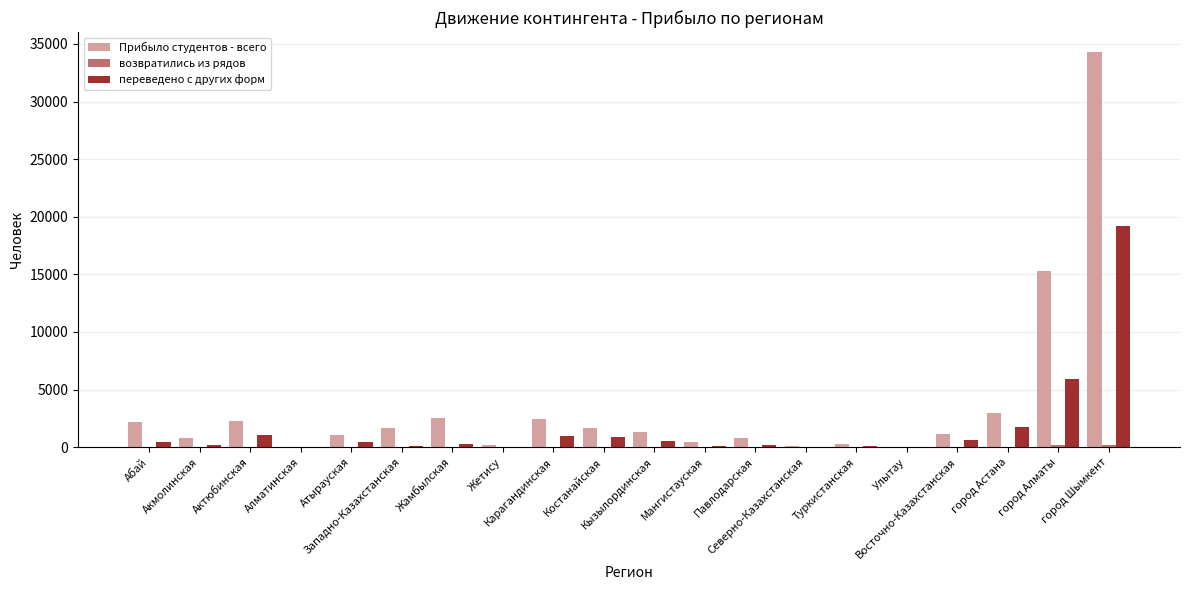

How many distinct data groups are displayed?

3